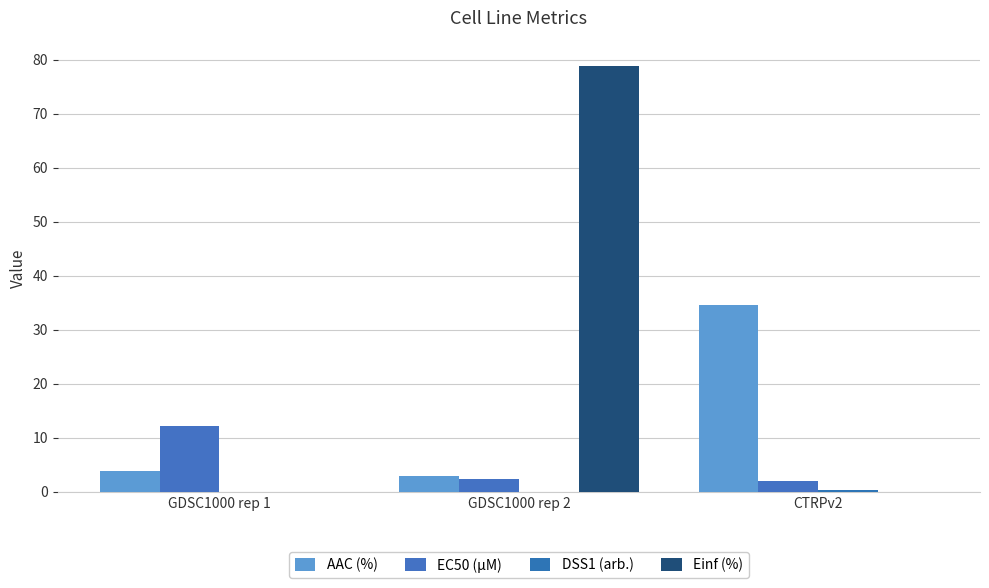

Which series has the widest spread of values?

Einf (%)